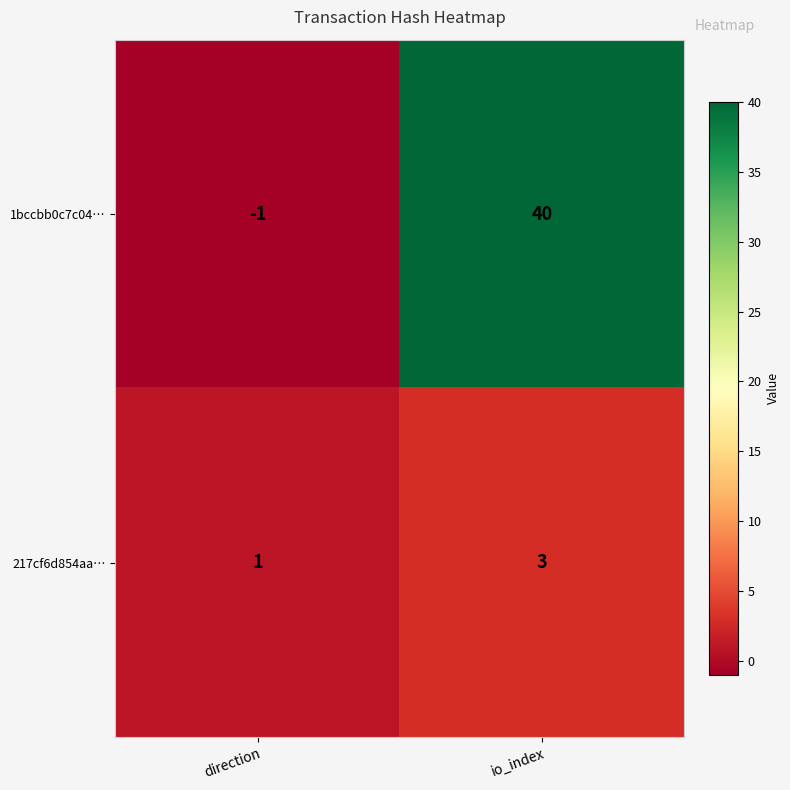

Which series has the largest range (max minus min)?

1bccbb0c7c04…